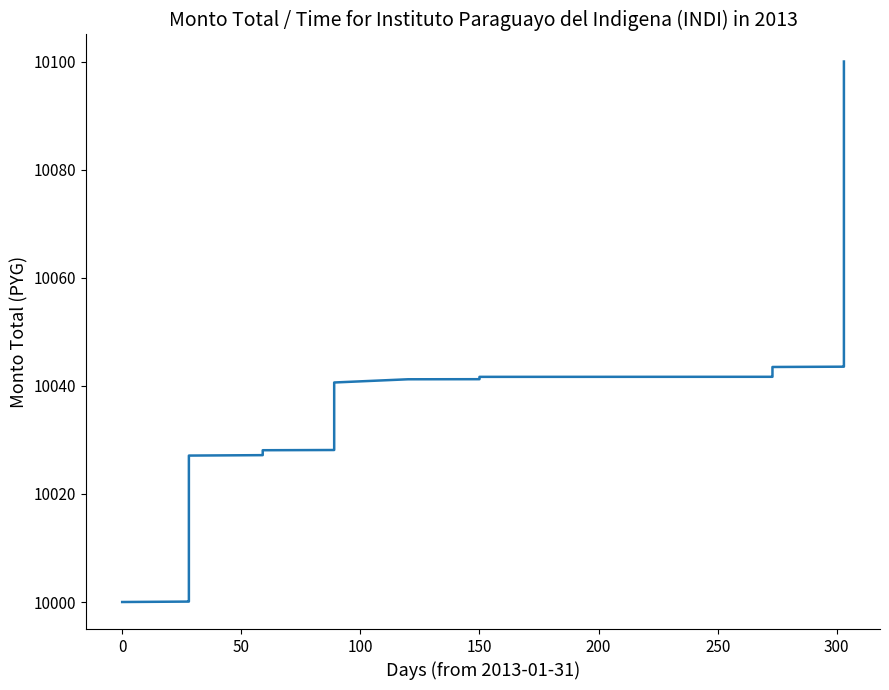

Does the chart display data point markers on the line(s)?

No